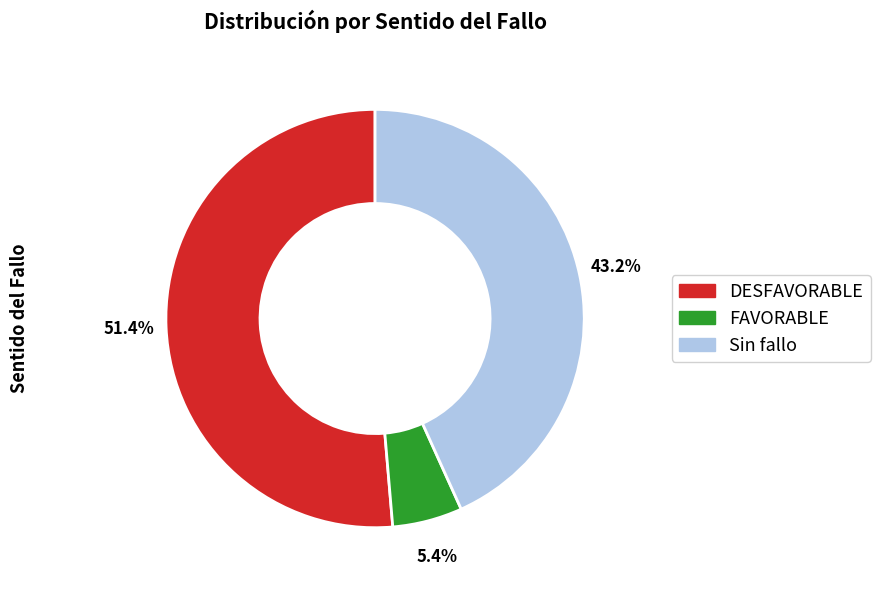

Which category accounts for the majority?

DESFAVORABLE